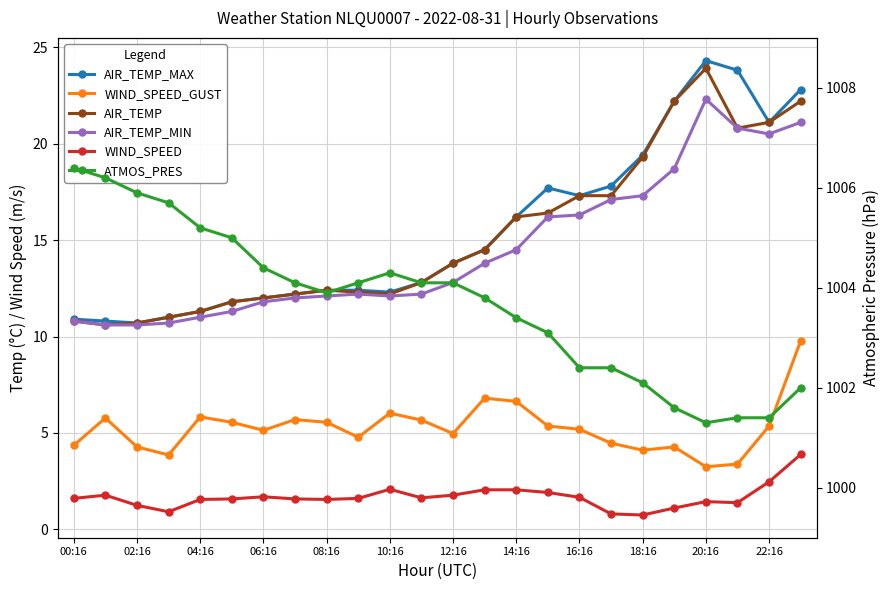

What is the spread (max minus min) of values at 02:16?

1004.4